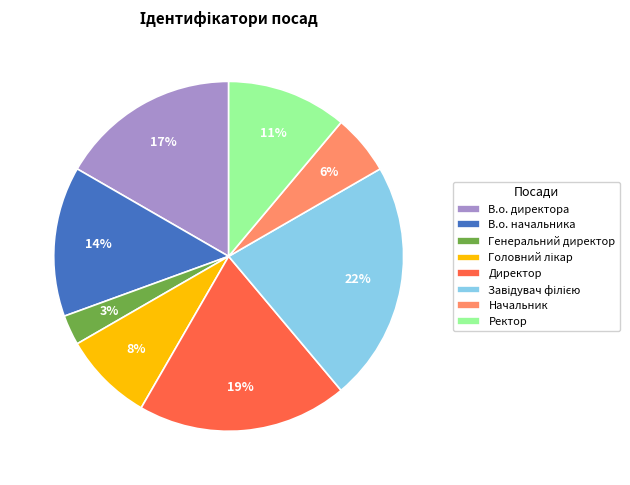

How many slices are in this pie chart?

8